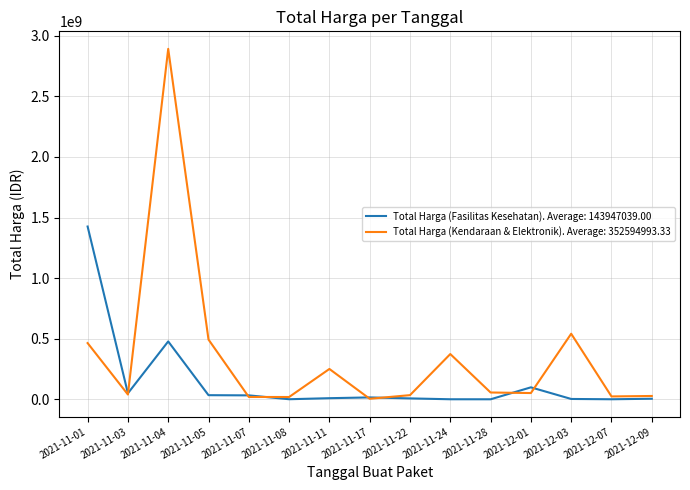

At which label is Total Harga (Fasilitas Kesehatan). Average: 143947039.00 closest to 712972950?

2021-11-04